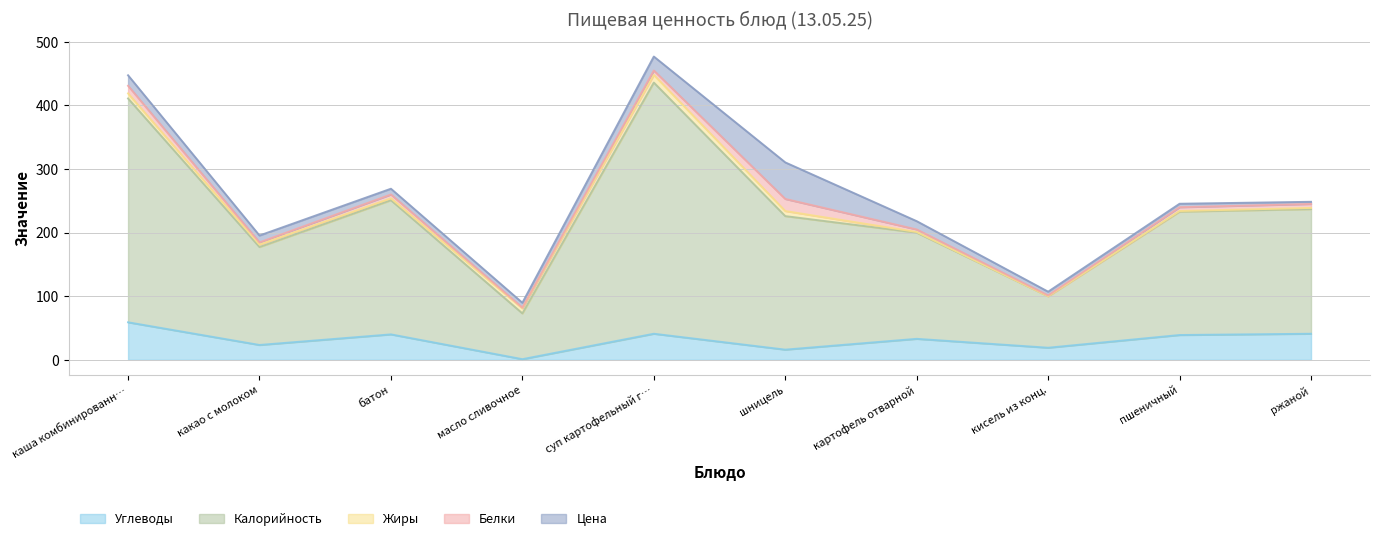

Reading left to right, what are all the values shown in this chart?

Цена: каша комбинированная молочная=16.5	какао с молоком=10.8	батон=9.1	масло сливочное=7.7	суп картофельный гороховый=21.9	шницель=57.5	картофель отварной=13.1	кисель из конц.=5.9	пшеничный=5.4	ржаной=3.4
Калорийность: каша комбинированная молочная=352.0	какао с молоком=154.0	батон=211.0	масло сливочное=72.0	суп картофельный гороховый=395.0	шницель=210.0	картофель отварной=167.0	кисель из конц.=81.0	пшеничный=194.0	ржаной=196.0
Белки: каша комбинированная молочная=12.0	какао с молоком=3.4	батон=6.0	масло сливочное=1.0	суп картофельный гороховый=7.0	шницель=19.0	картофель отварной=4.0	кисель из конц.=1.2	пшеничный=6.0	ржаной=6.2
Жиры: каша комбинированная молочная=8.0	какао с молоком=3.9	батон=3.0	масло сливочное=8.0	суп картофельный гороховый=12.0	шницель=8.0	картофель отварной=1.0	кисель из конц.=0.0	пшеничный=1.0	ржаной=1.9
Углеводы: каша комбинированная молочная=59.0	какао с молоком=23.4	батон=40.0	масло сливочное=1.0	суп картофельный гороховый=41.0	шницель=16.0	картофель отварной=33.0	кисель из конц.=19.0	пшеничный=39.0	ржаной=41.0